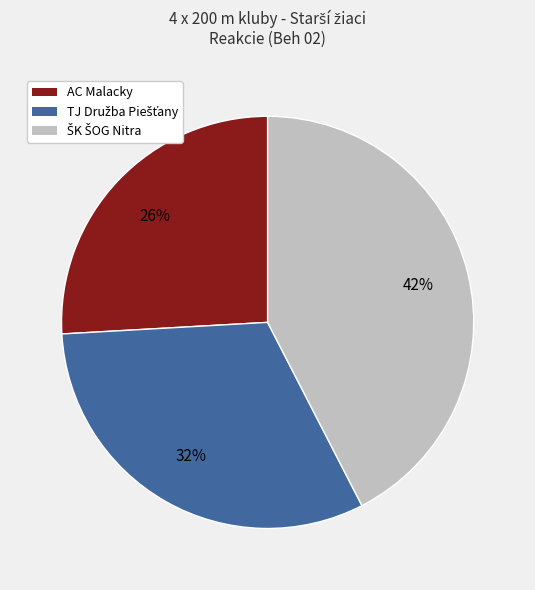

The AC Malacky slice represents 26% of the pie. True or false?

True